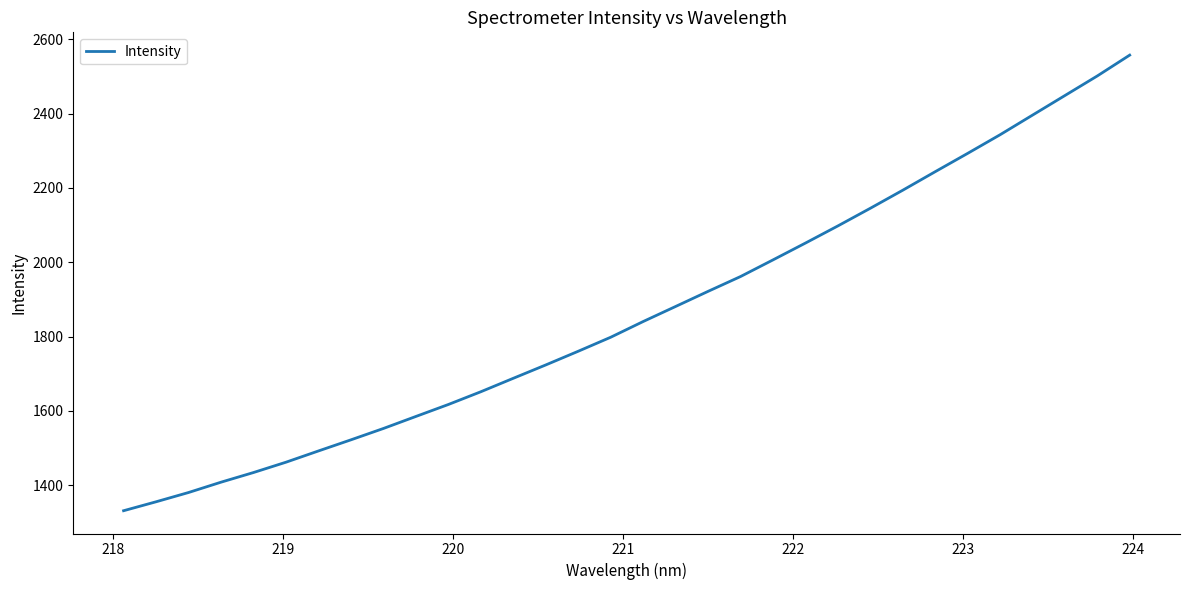

What is the minimum value shown in the chart?

1331.7